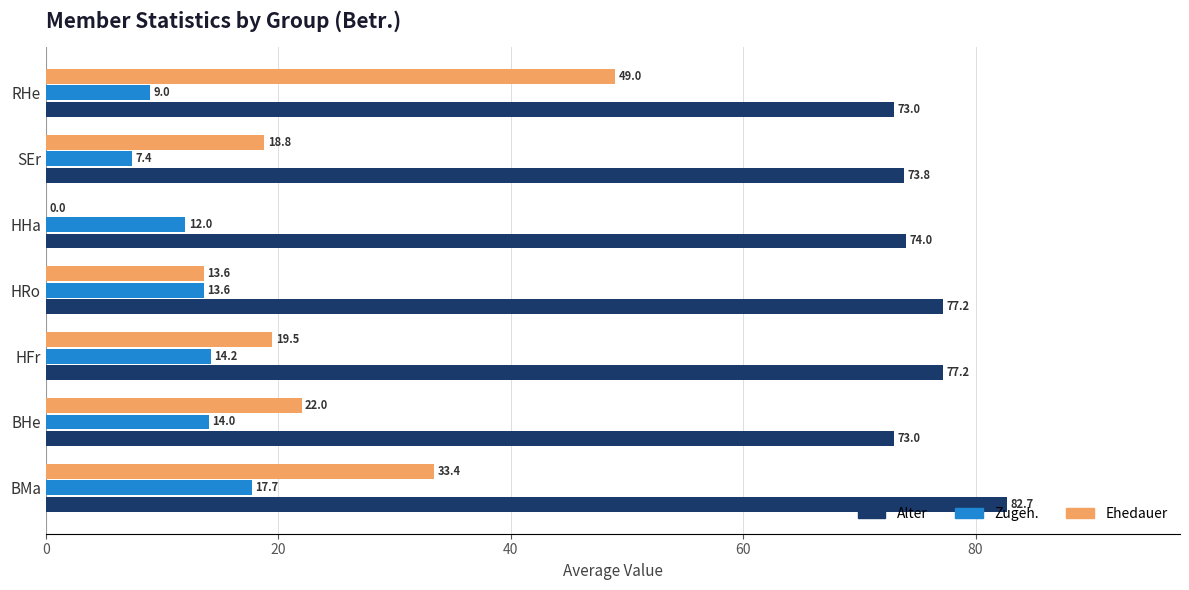

Is the value of Zugeh. at BMa greater than the value of Ehedauer at HFr?

No